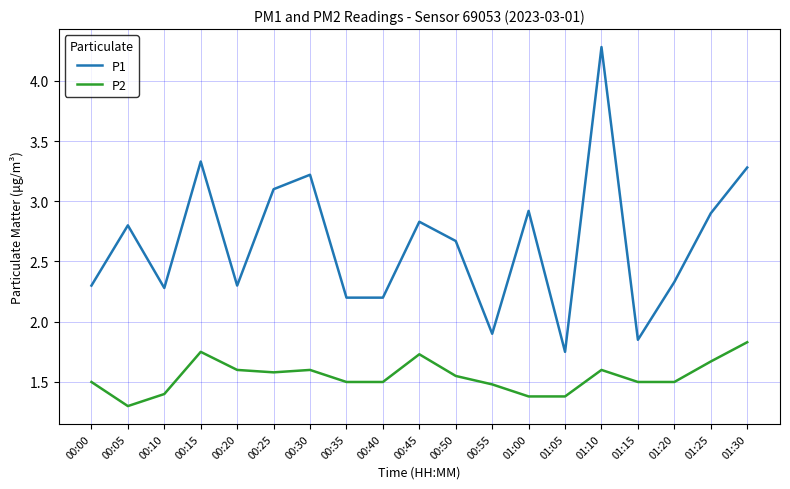

What is the highest value of the P1 series?

4.3